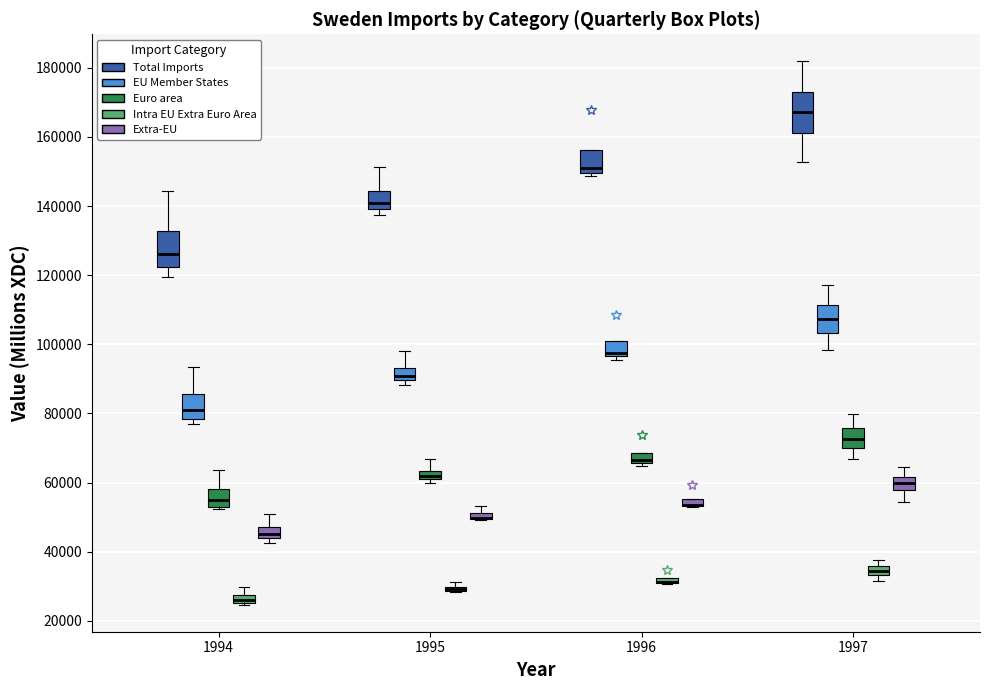

Where is the lower edge of the box for 1995 (Euro area) on the y-axis? The values are not printed on the chart, so give them approximately, as read against the axis.

62000